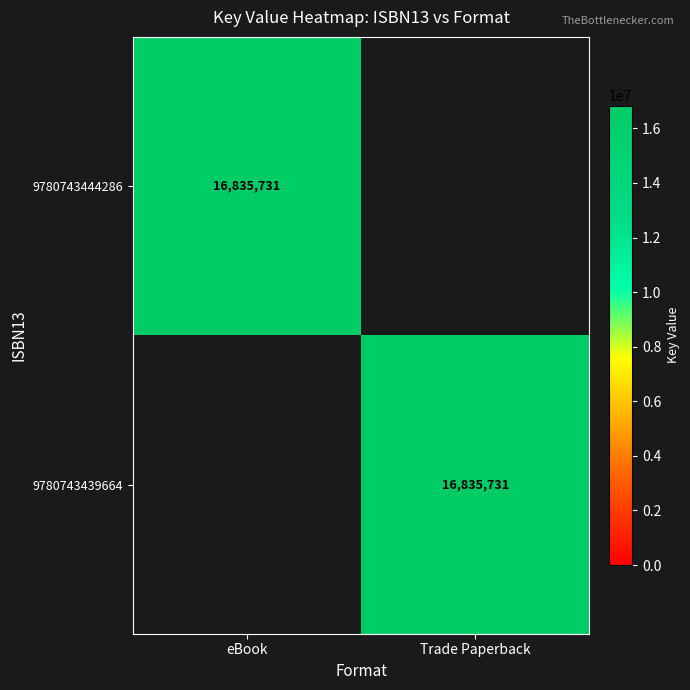

Is it true that 9780743439664 equals 16835731 at Trade Paperback?

True